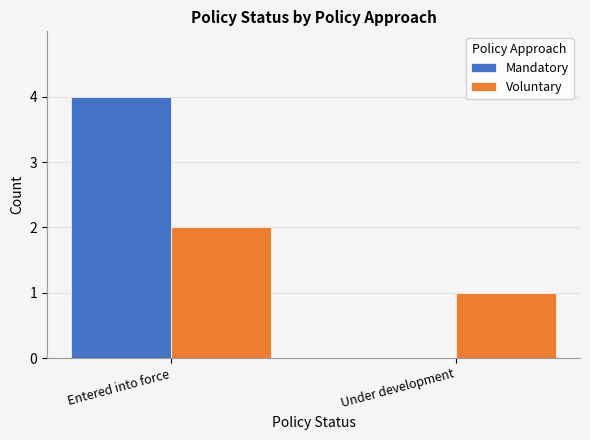

Which category has the highest value in the Mandatory series?

Entered into force